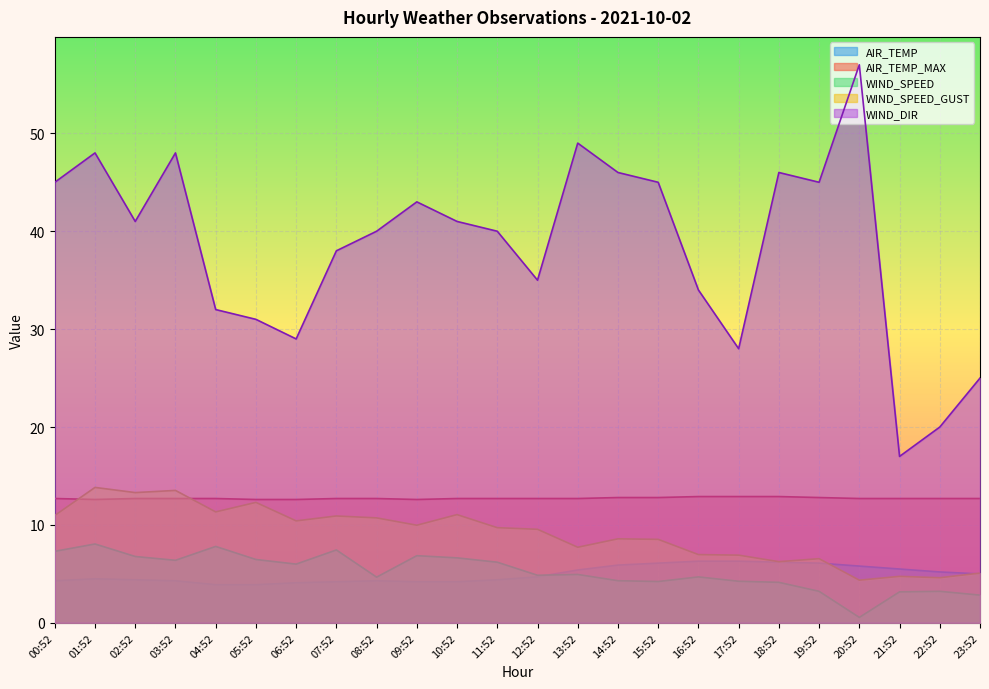

What is the difference between the maximum and minimum values in the WIND_SPEED_GUST series?

9.5